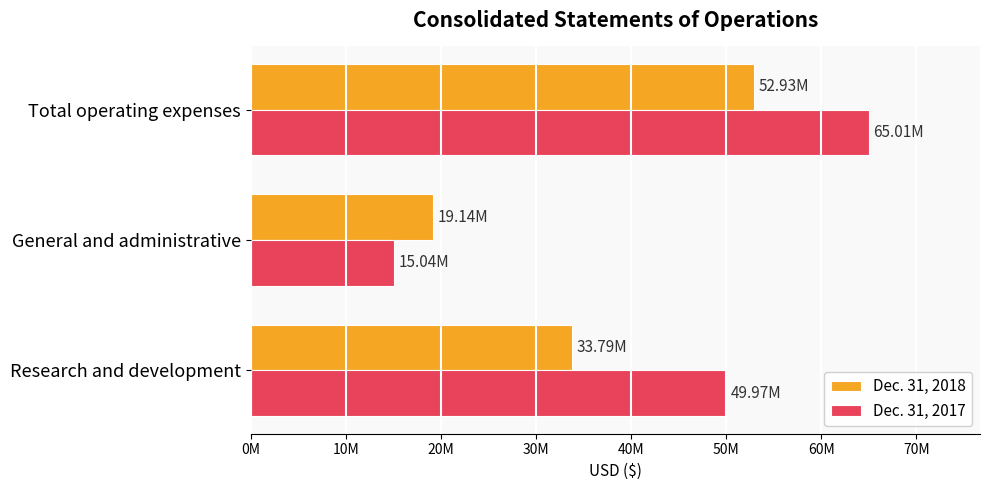

What is the maximum value shown in the chart?

65007563